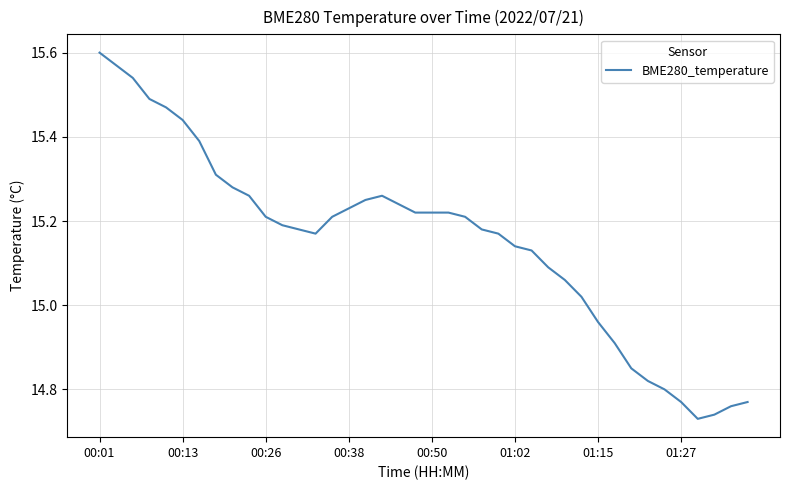

What is the difference between the maximum and minimum values?

0.9